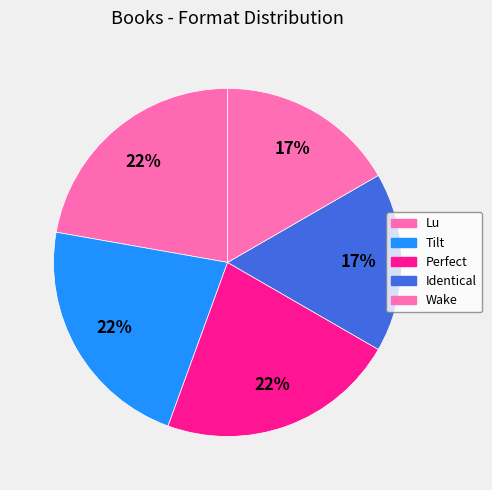

Does any single category account for the majority?

No